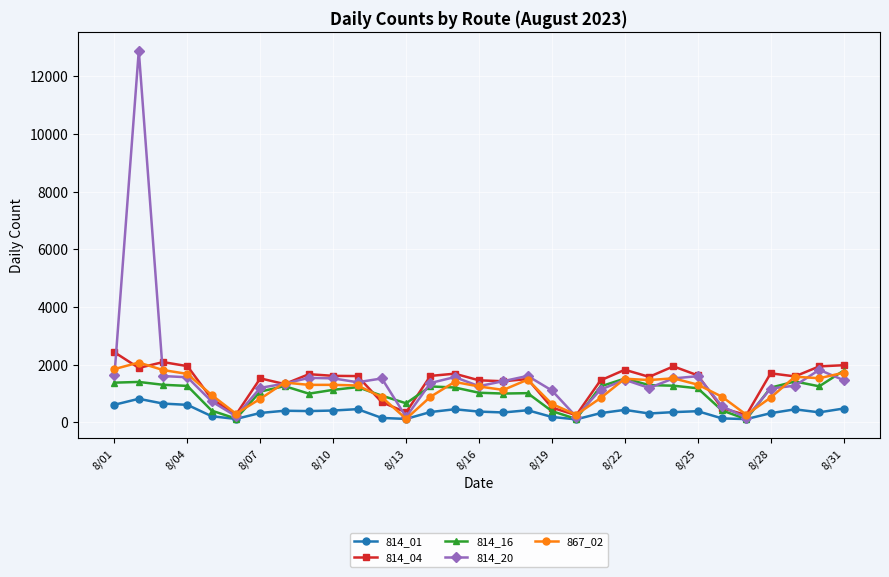

Which series has the widest spread of values?

814_20